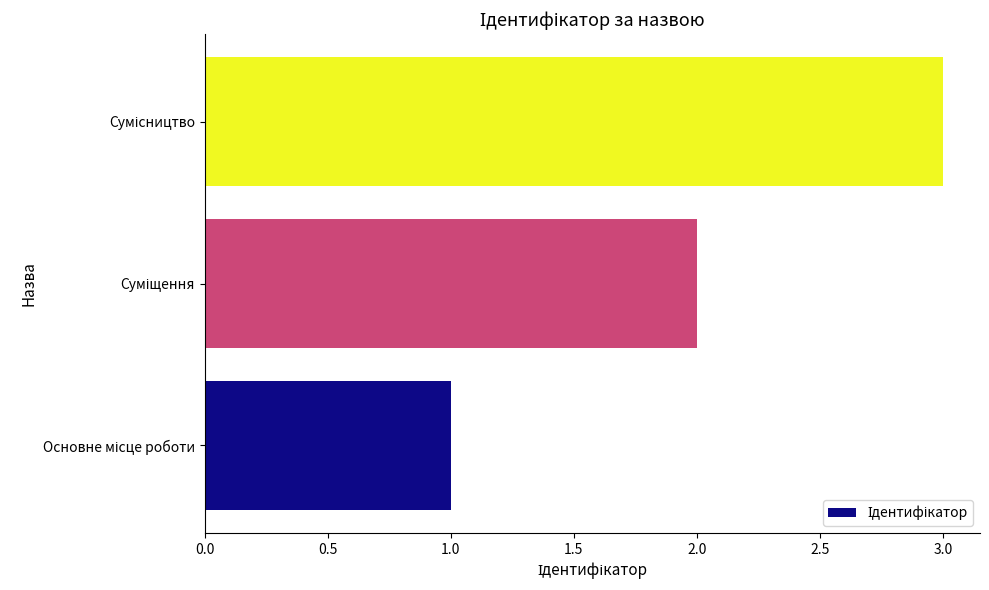

What is the sum of all values?

6